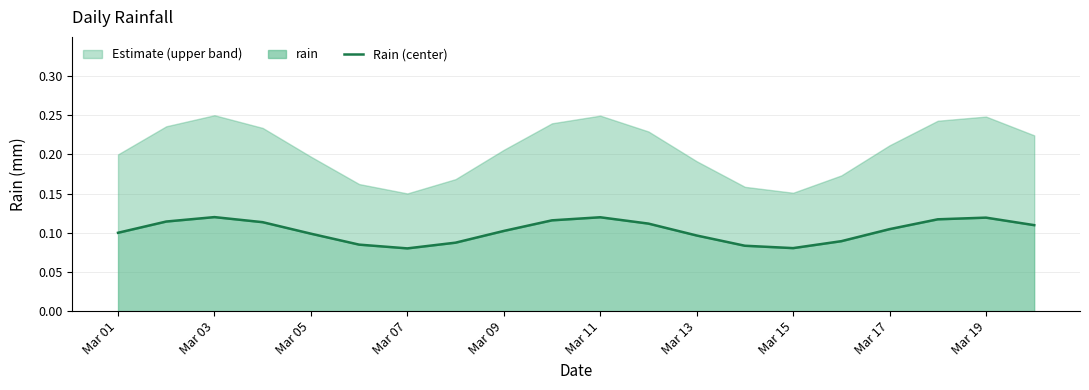

Is it true that the value at Mar 17 is 0.1?

True